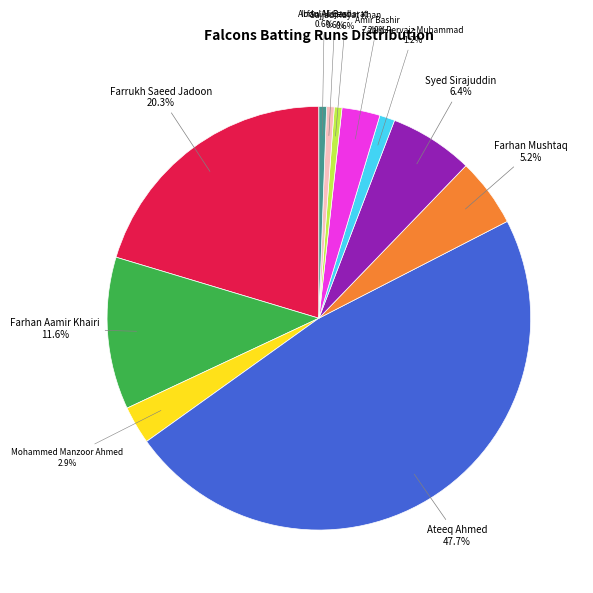

Which slice is the largest?

Ateeq Ahmed